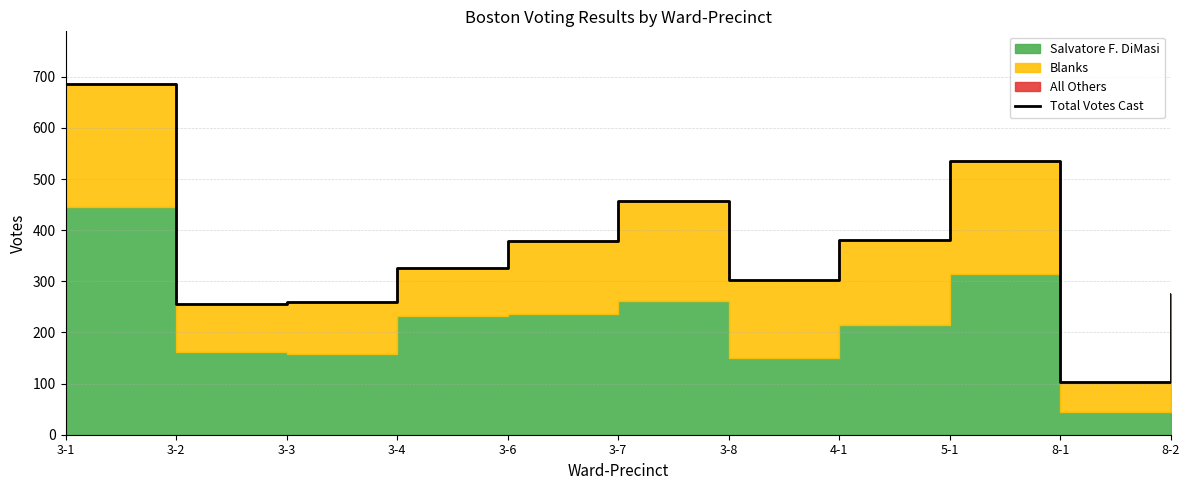

Is it true that the value at 4-1 is 381?

True